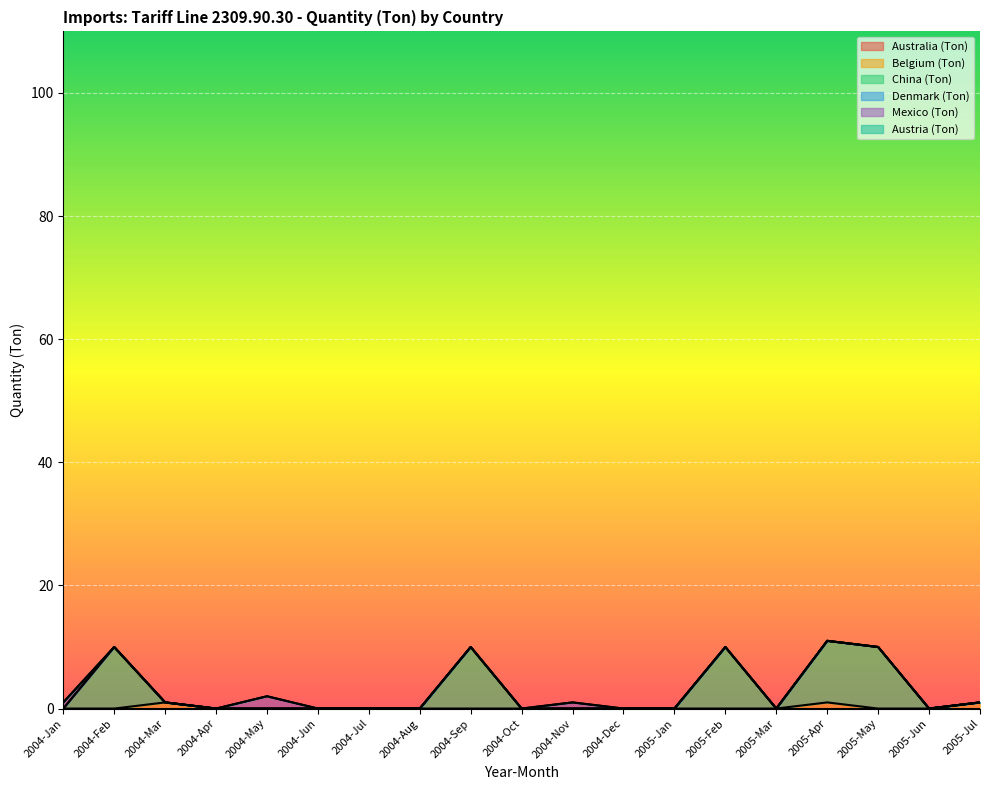

Does the chart display data point markers on the line(s)?

No